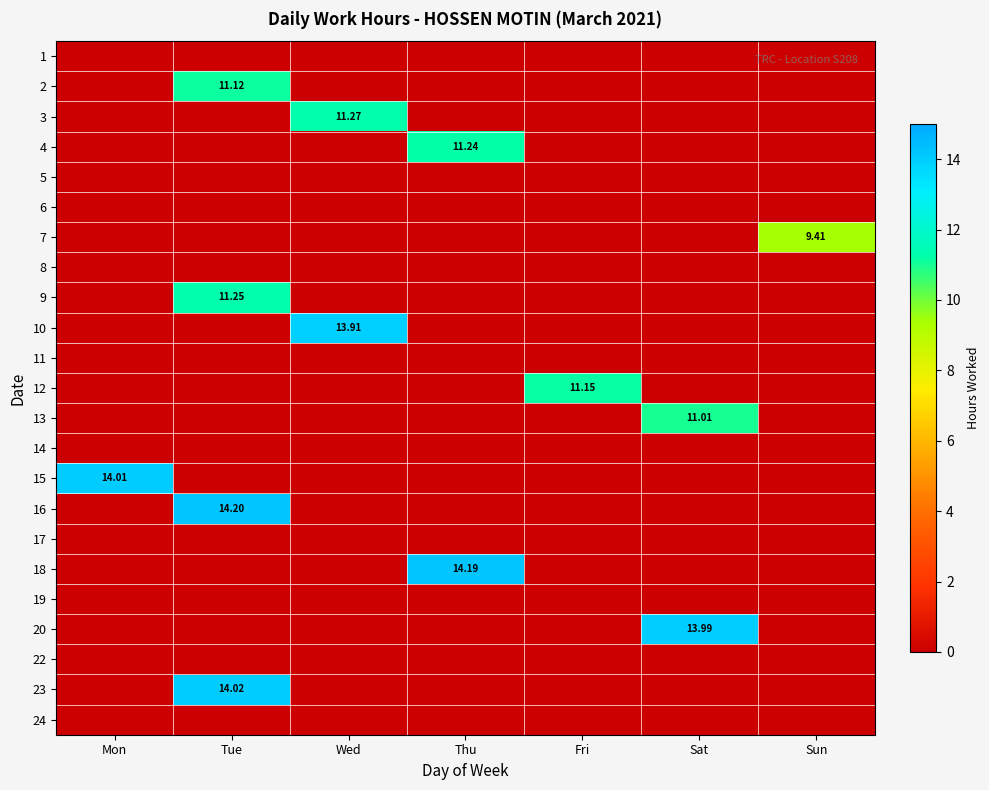

What is the difference between the maximum and minimum values in the 3 series?

11.3